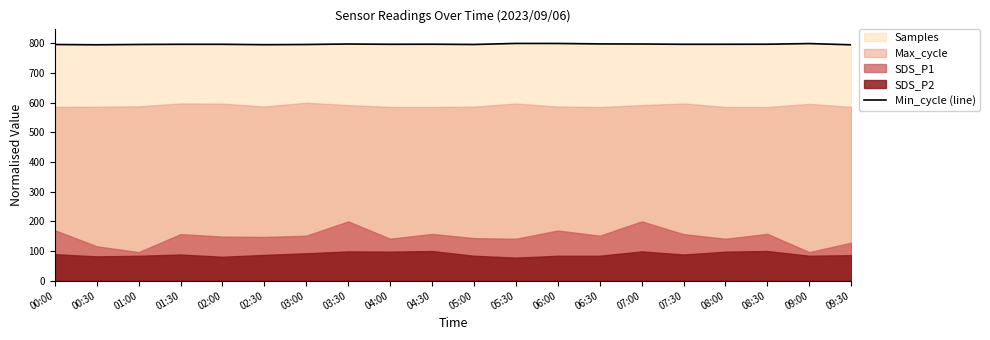

What is the difference between the values at 05:30 and 07:00?

2.0